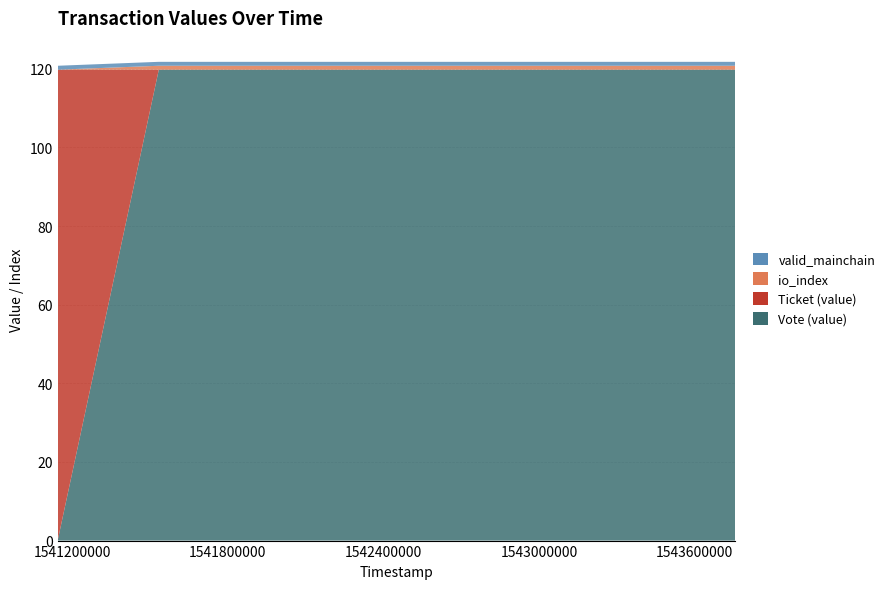

Reading left to right, extract all data points from this chart.

Vote (value): 1541144242=0.0	1541534139=119.8	1542760922=119.8	1543655553=119.8	1543757060=119.8
Ticket (value): 1541144242=119.8	1541534139=0.0	1542760922=0.0	1543655553=0.0	1543757060=0.0
io_index: 1541144242=0.0	1541534139=1.0	1542760922=1.0	1543655553=1.0	1543757060=1.0
valid_mainchain: 1541144242=1.0	1541534139=1.0	1542760922=1.0	1543655553=1.0	1543757060=1.0